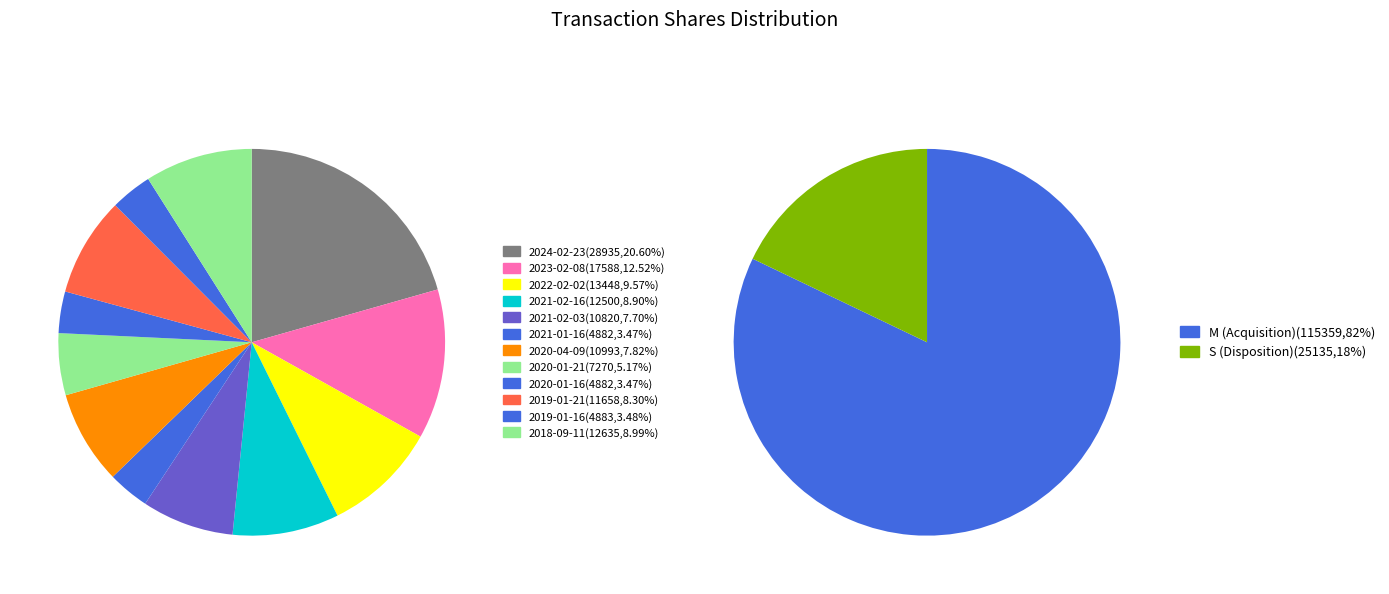

Is 2019-01-21 the majority of the pie?

No